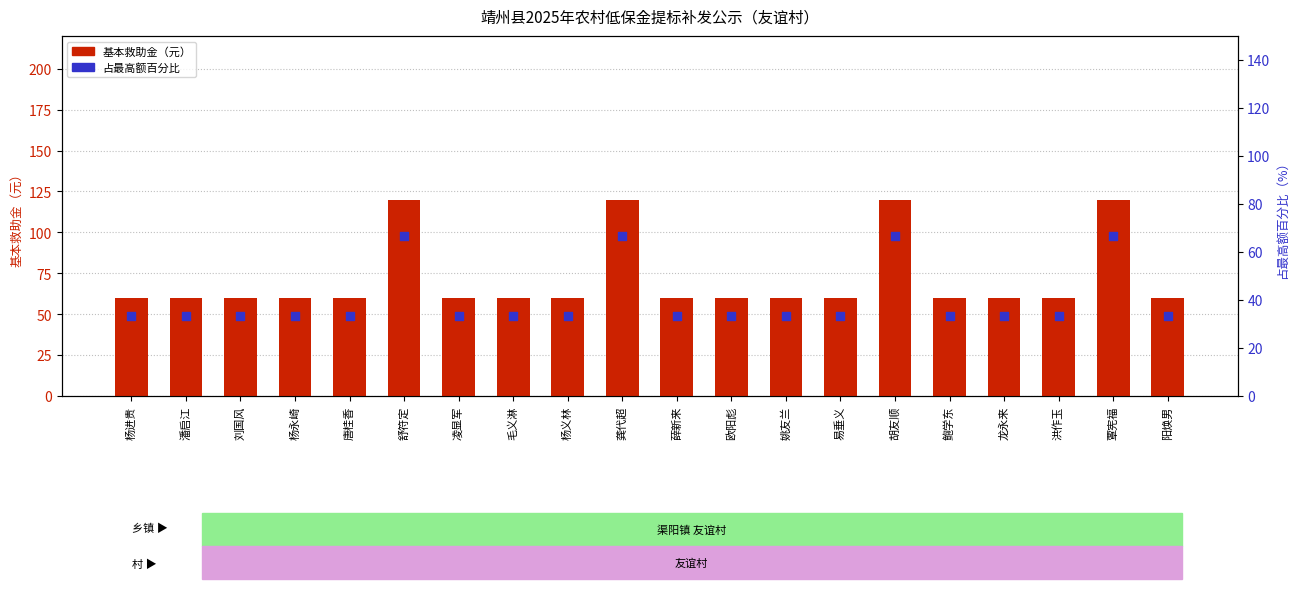

What is the total value across all series at 潘启江?

93.3